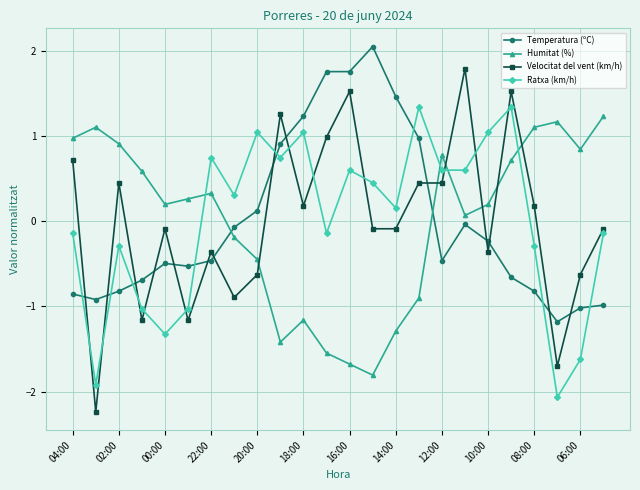

True or false: Velocitat del vent (km/h) has more than 2 points higher than both neighbors.

True